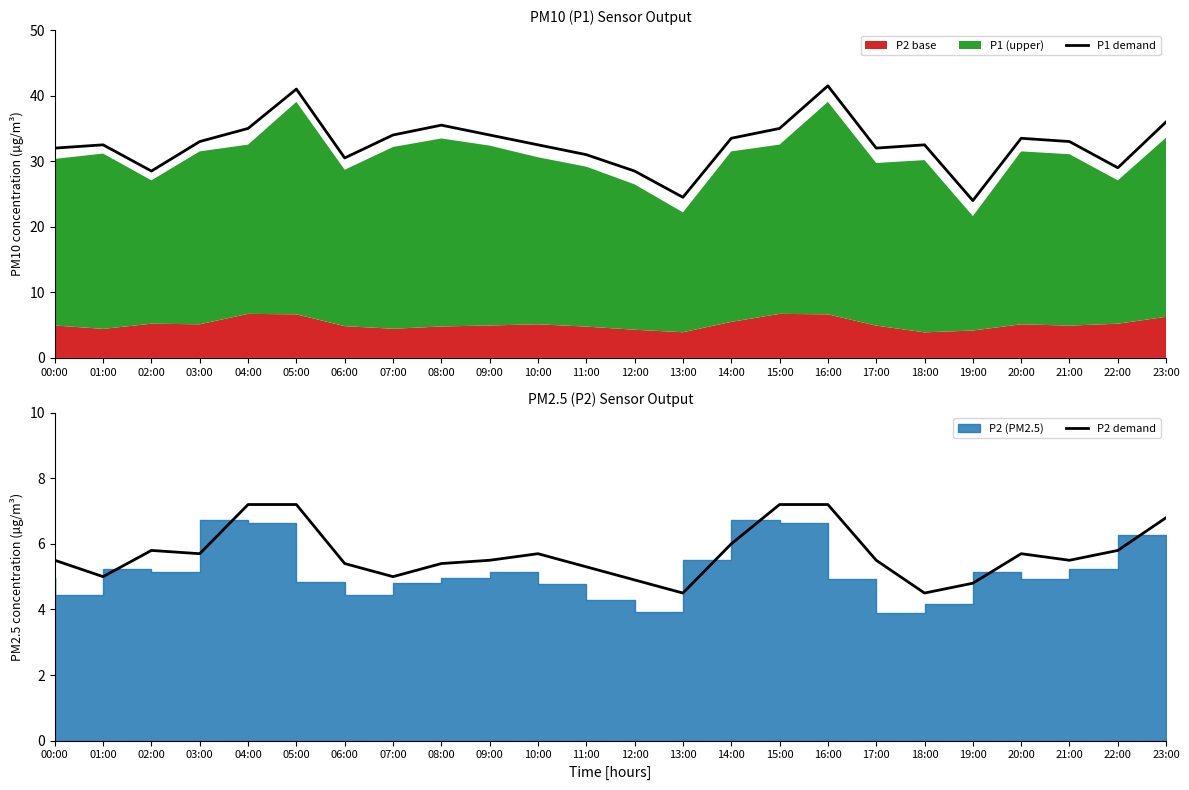

What is the spread (max minus min) of values at 15:00?

27.8